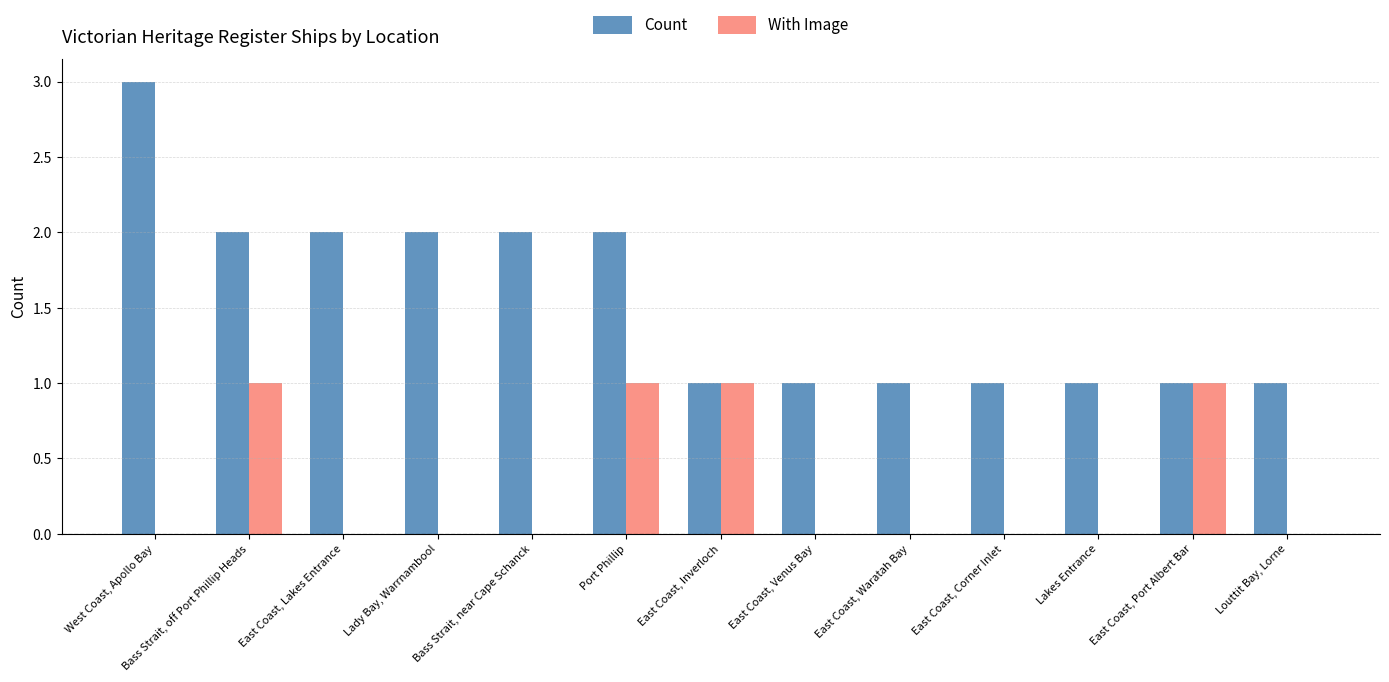

True or false: Count has a value of 2 at East Coast, Lakes Entrance.

True